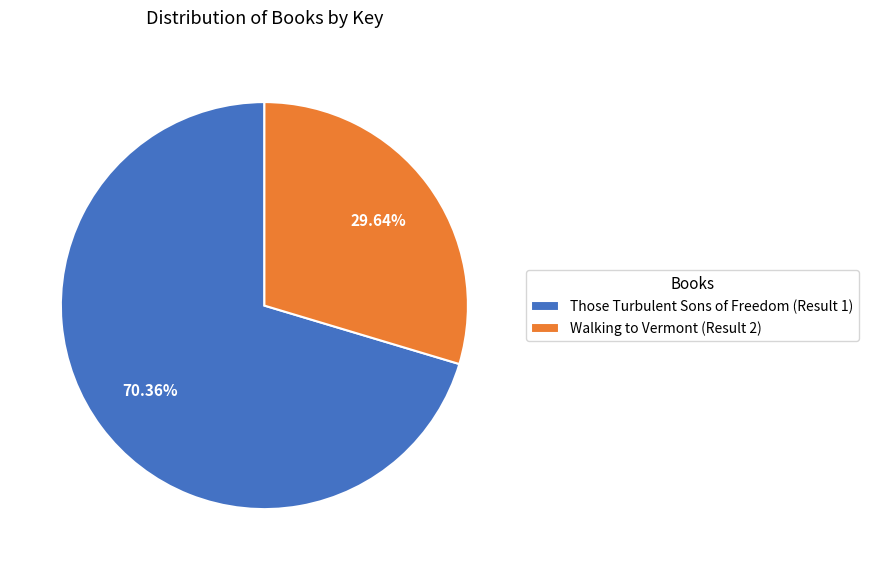

To the nearest percent, what is the difference between the largest and smallest slice percentages?

41%